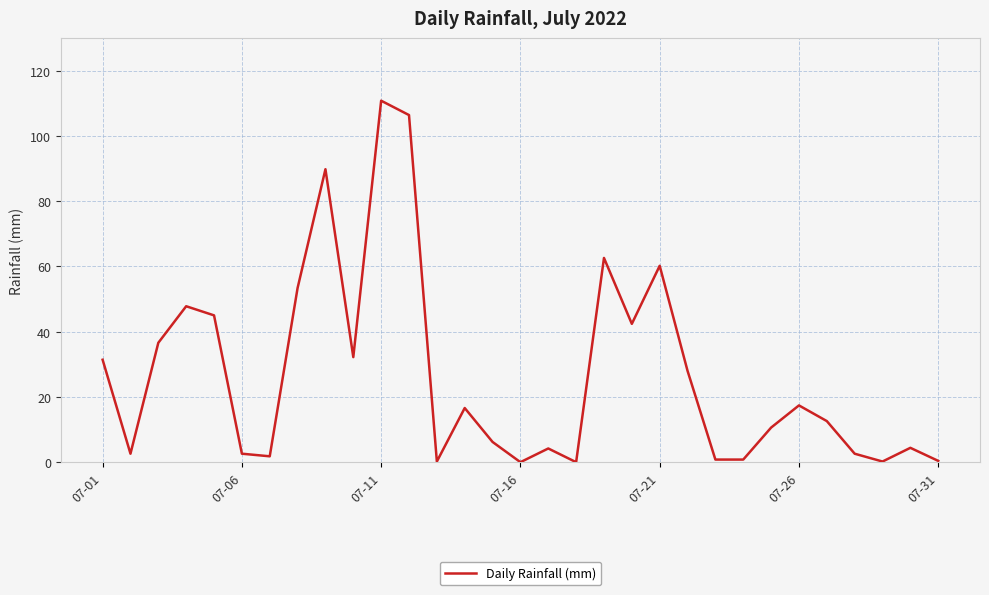

What is the greatest value displayed?

110.8